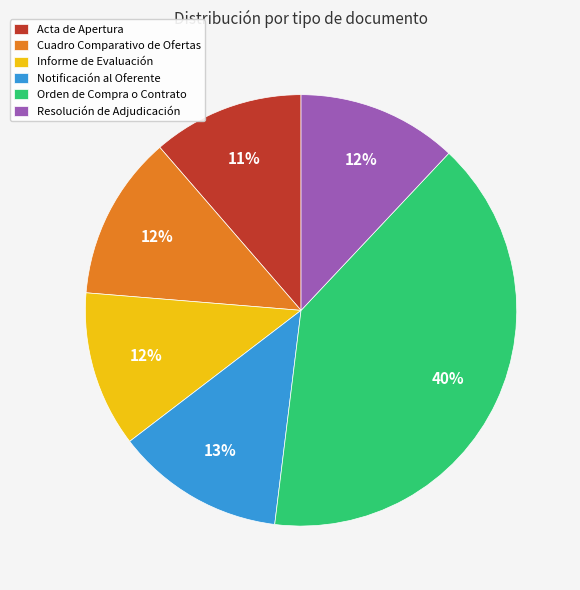

Is there a majority slice in this chart?

No